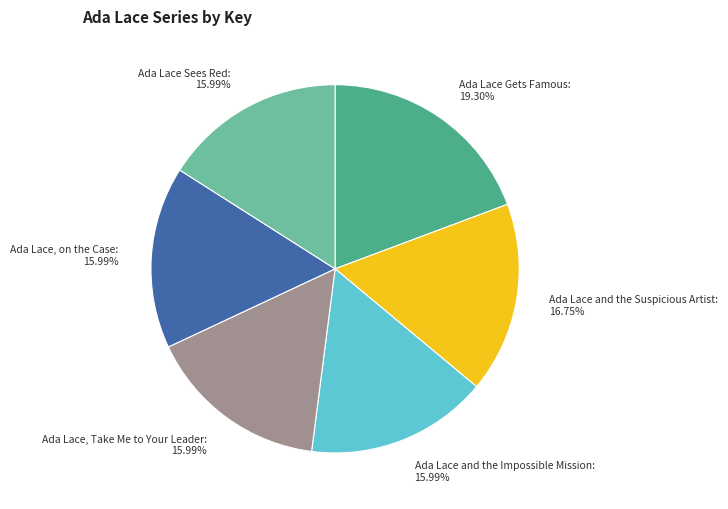

Approximately how many times larger is the value at Ada Lace Sees Red compared to Ada Lace Gets Famous?

0.8